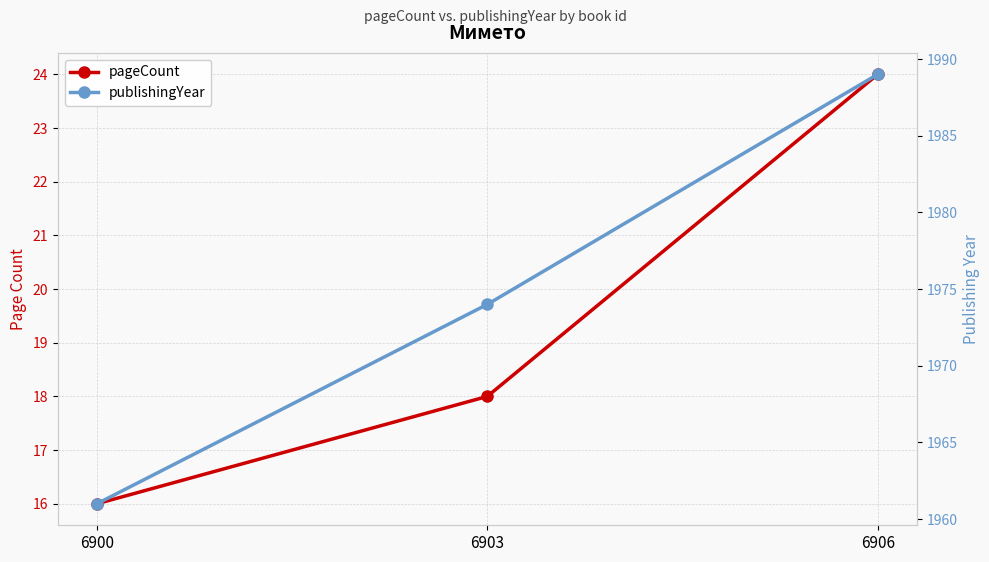

Reading left to right, transcribe all the data shown in this chart.

pageCount: 6900=16	6903=18	6906=24
publishingYear: 6900=1961	6903=1974	6906=1989